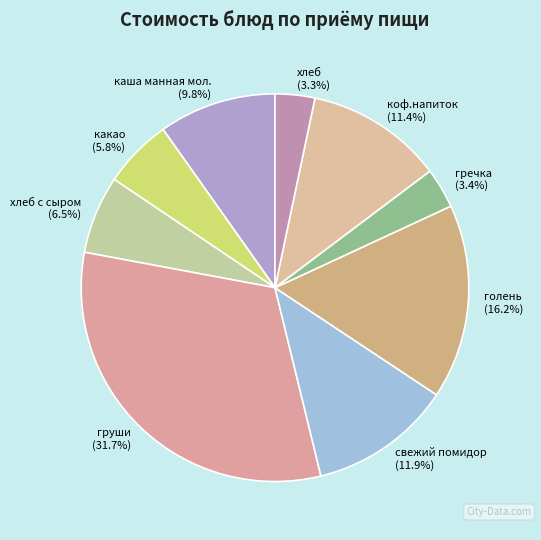

Approximately how many times larger is the value at каша манная мол. compared to коф.напиток?

0.9